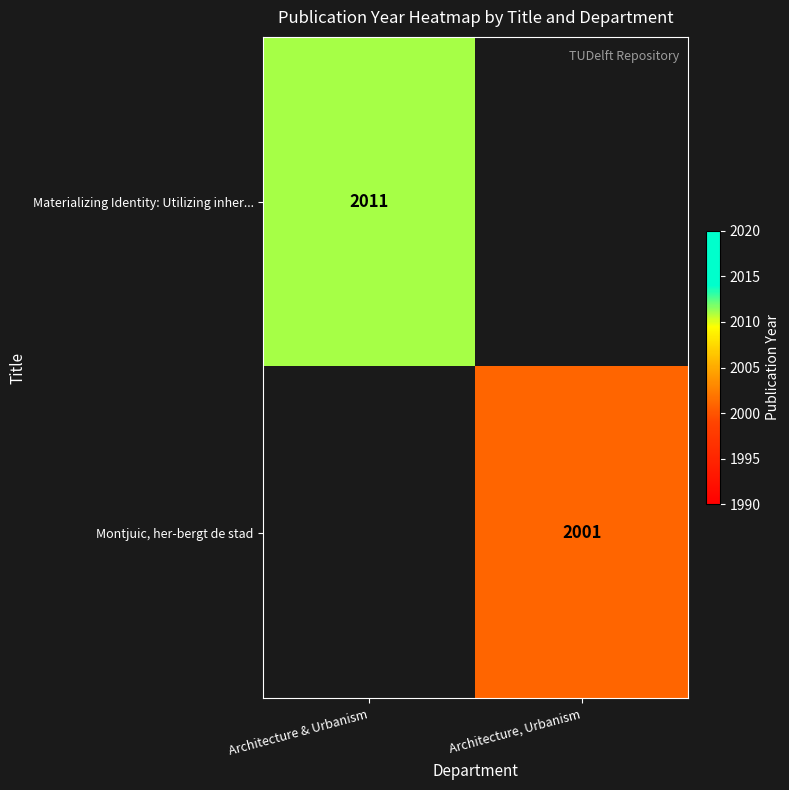

The value of Materializing Identity: Utilizing inher... at Architecture & Urbanism is 1099. True or false?

False